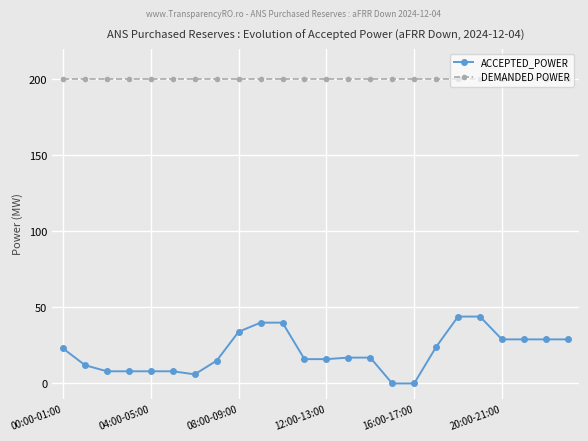

At how many categories does at least one series exceed 51?

24